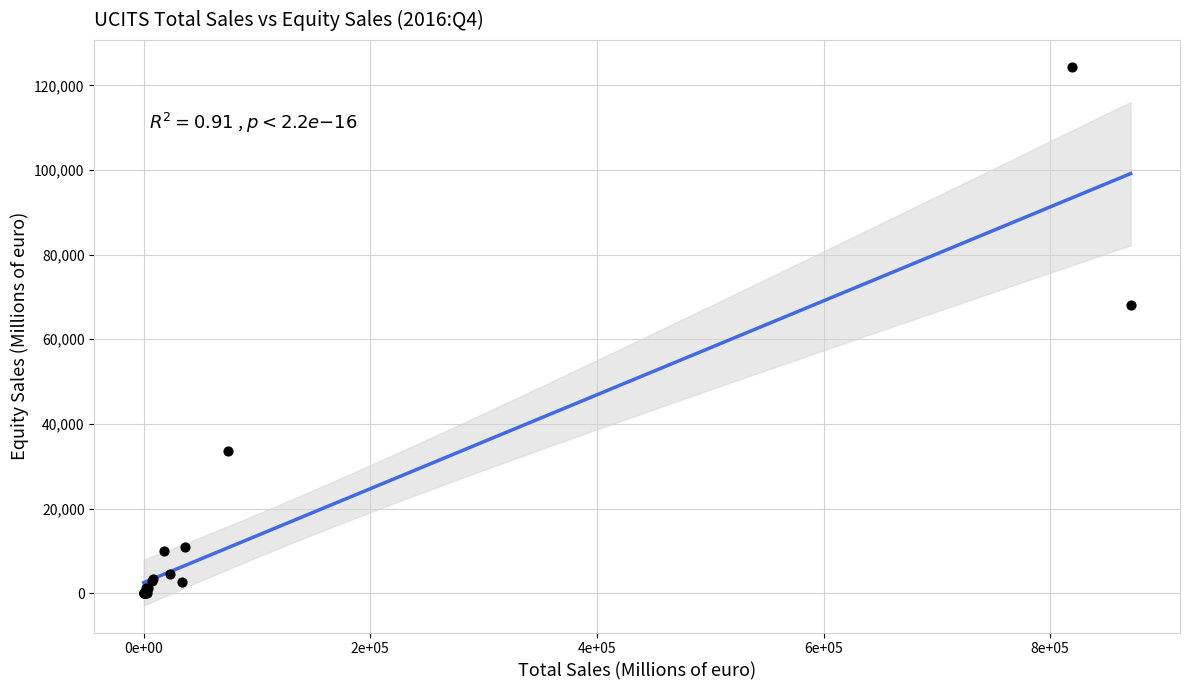

What Y value in the scatter plot is closest to 62166?

68013.0